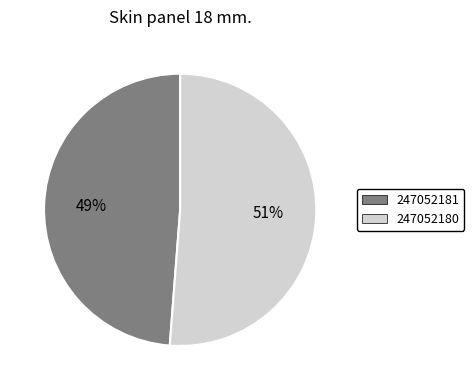

Is there any slice that represents more than half of the pie?

Yes